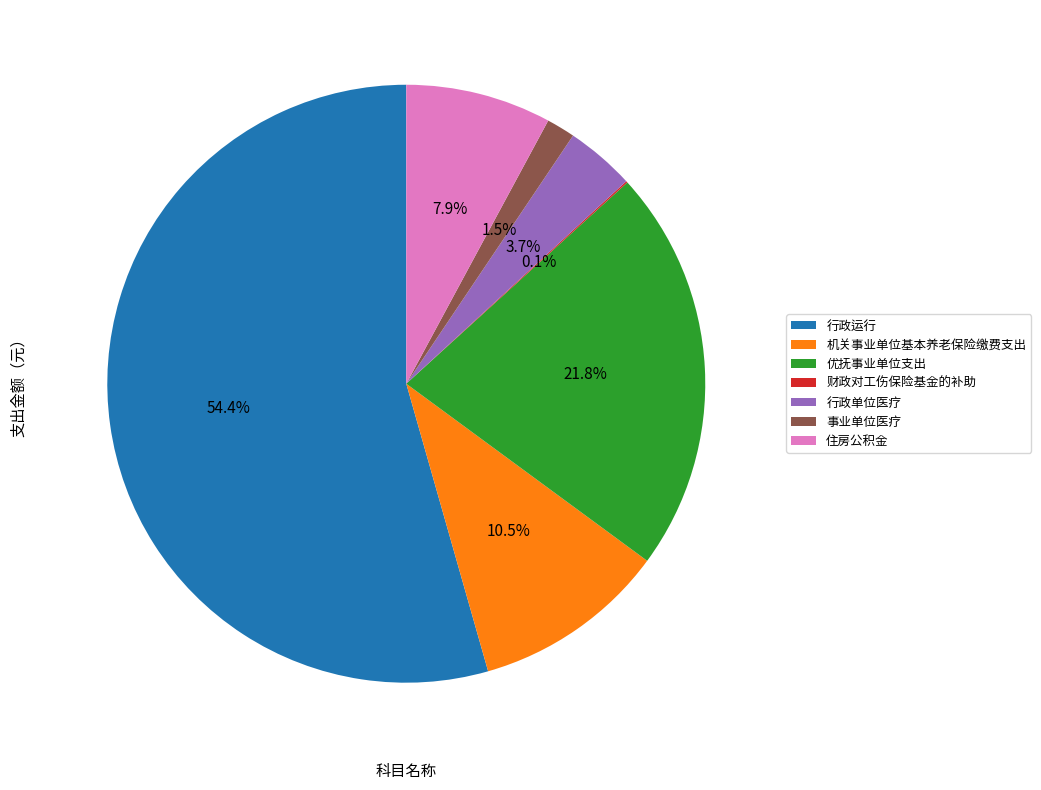

What percentage do 优抚事业单位支出 and 行政运行 together represent?

76.3%